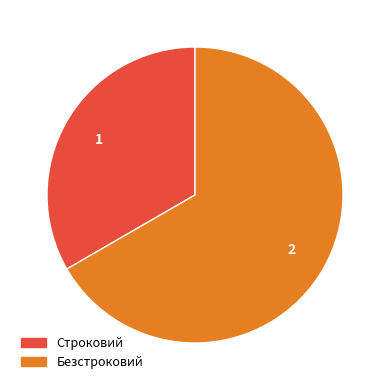

Combined, do Безстроковий and Строковий account for over 50%?

Yes